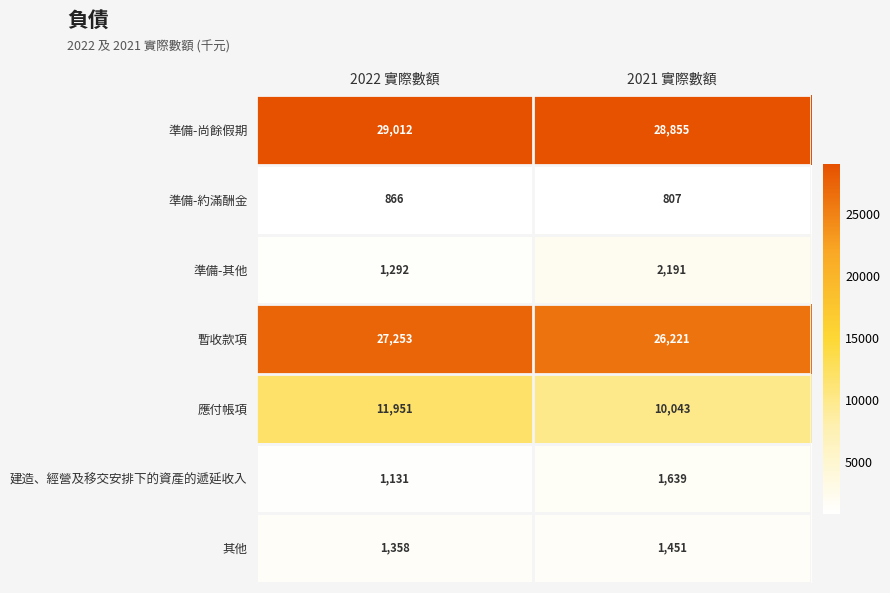

Which series has the largest total across all categories?

準備-尚餘假期